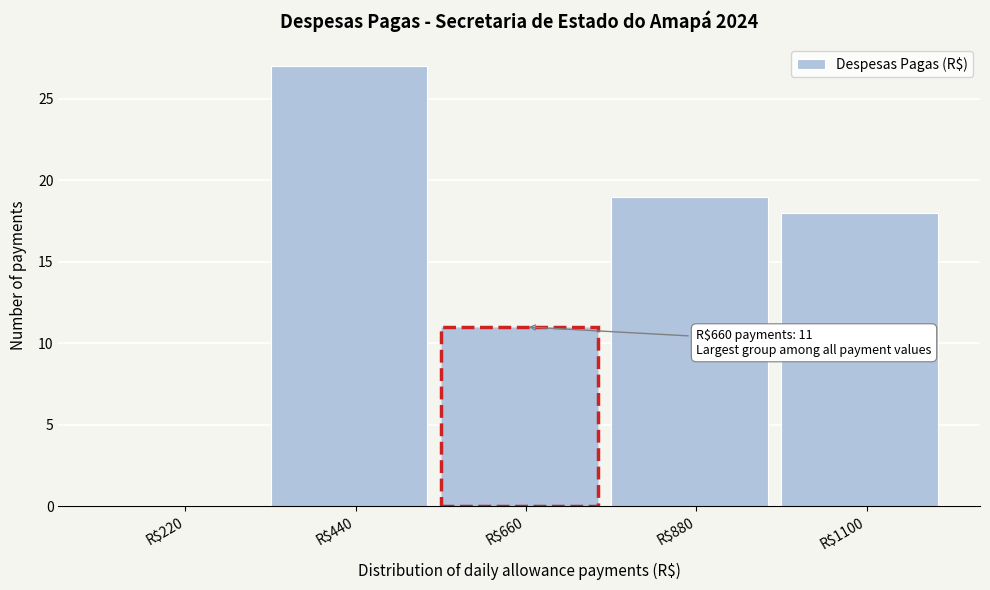

What is the sum of all values?

75